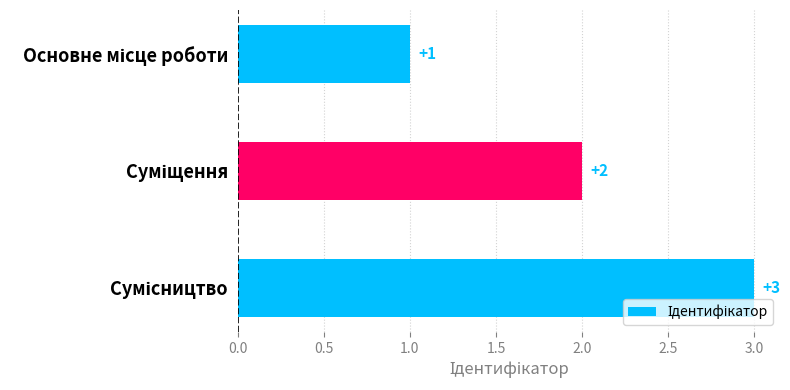

What is the maximum value shown in the chart?

3